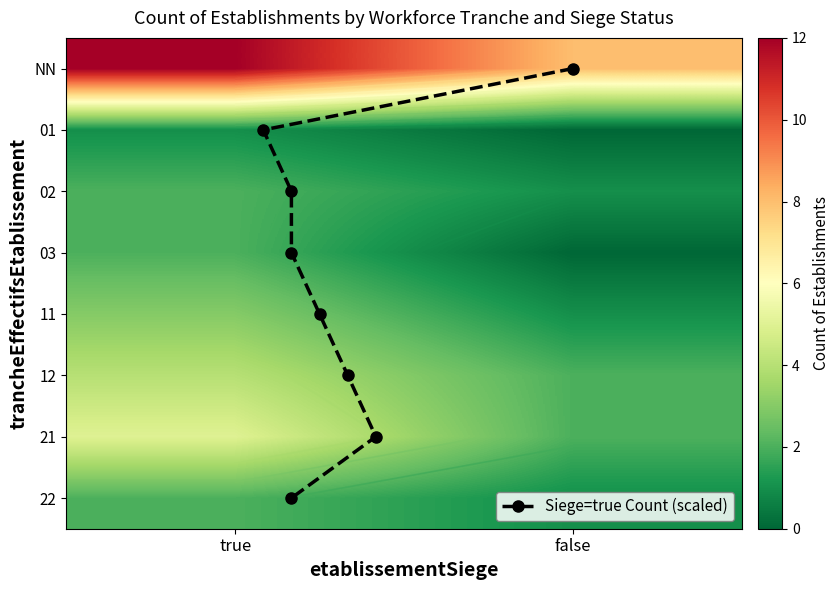

Between true and false, which series saw the biggest shift?

NN